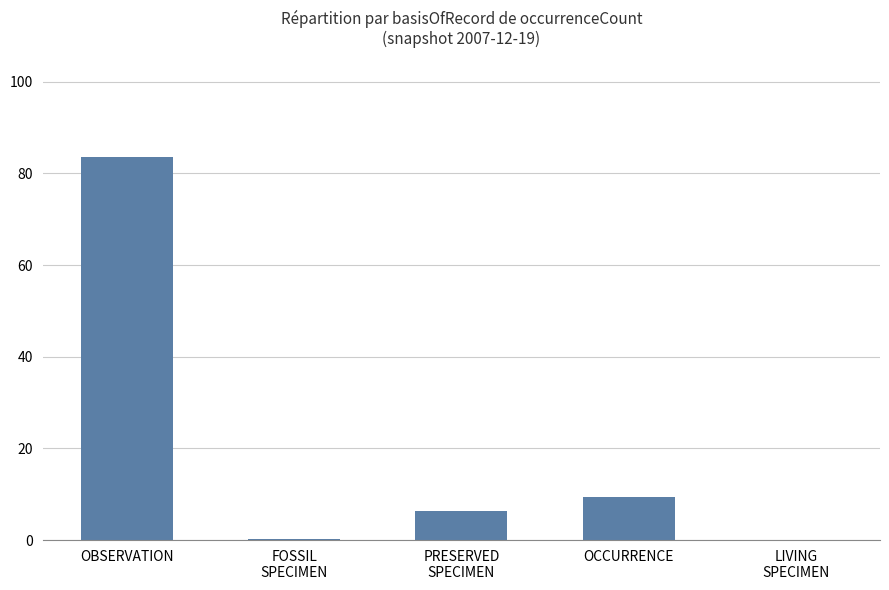

What is the sum of all values?

100.0